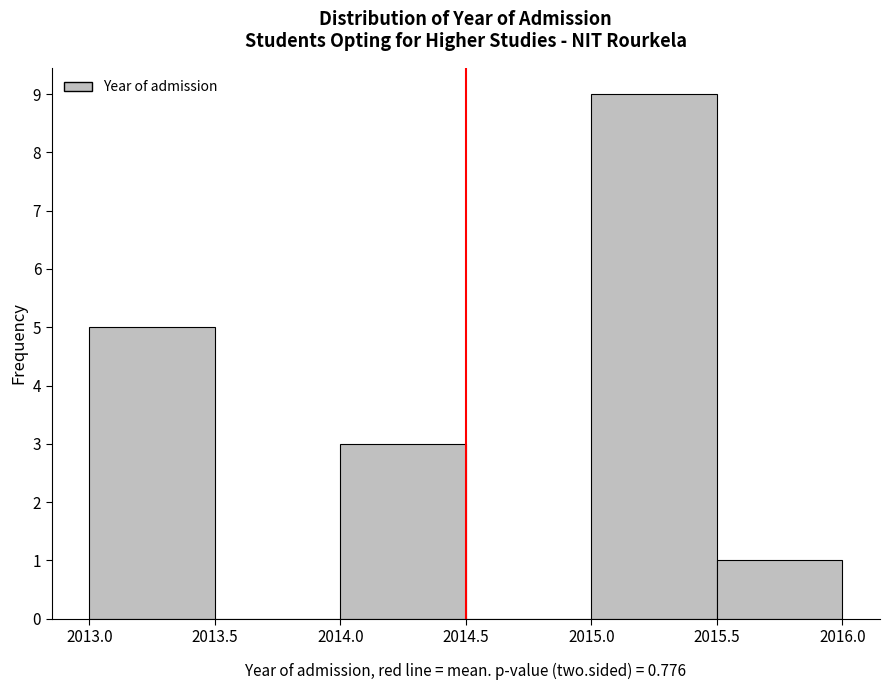

Which range on the x-axis has the tallest bar?

2015.0 to 2015.5